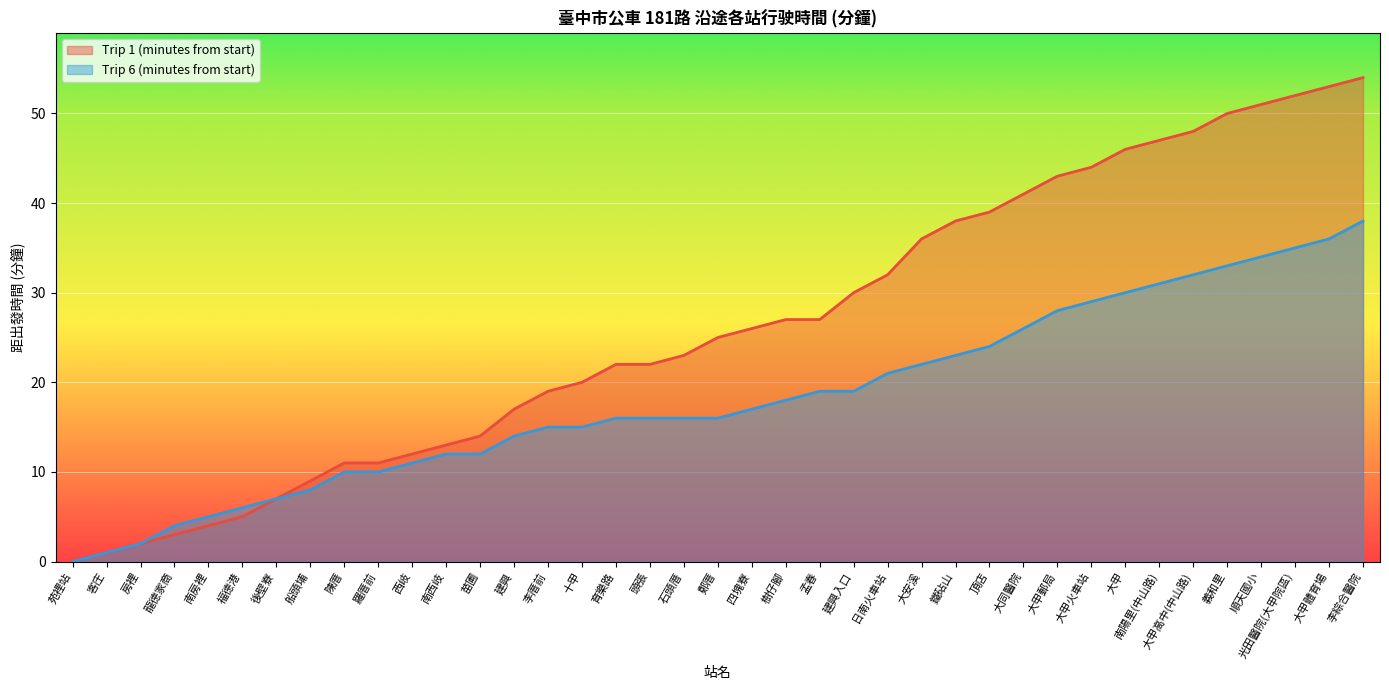

The value of Trip 6 (minutes from start) at 李綜合醫院 is 38. True or false?

True